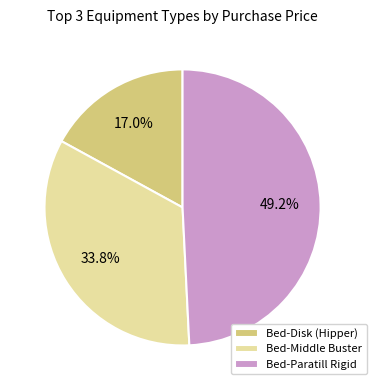

How many segments does this pie chart have?

3